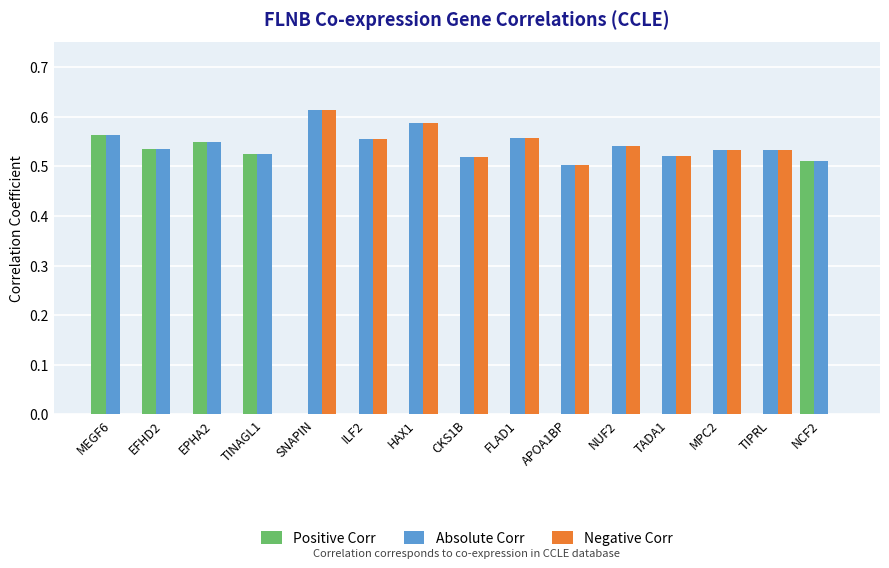

The Positive Corr series shows 0.2 at EFHD2. True or false?

False